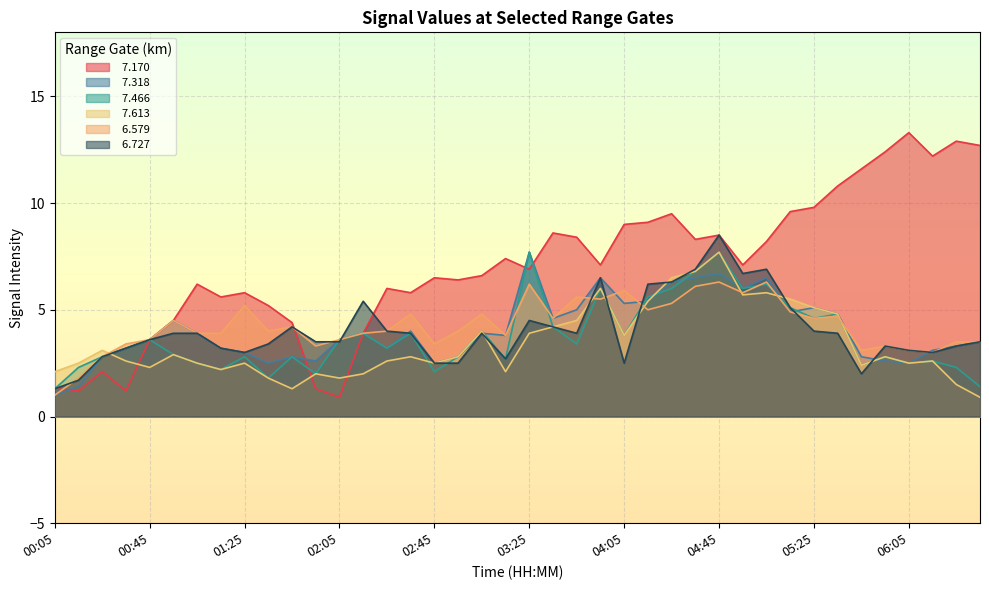

How many values in the   7.466 series are below 3?

19